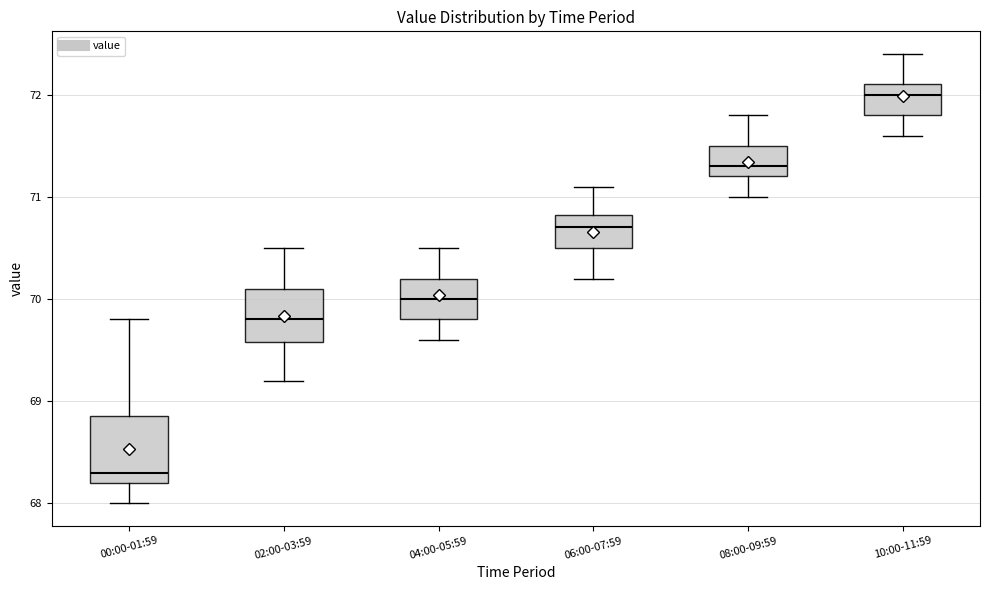

Which box has the highest median line?

10:00-11:59